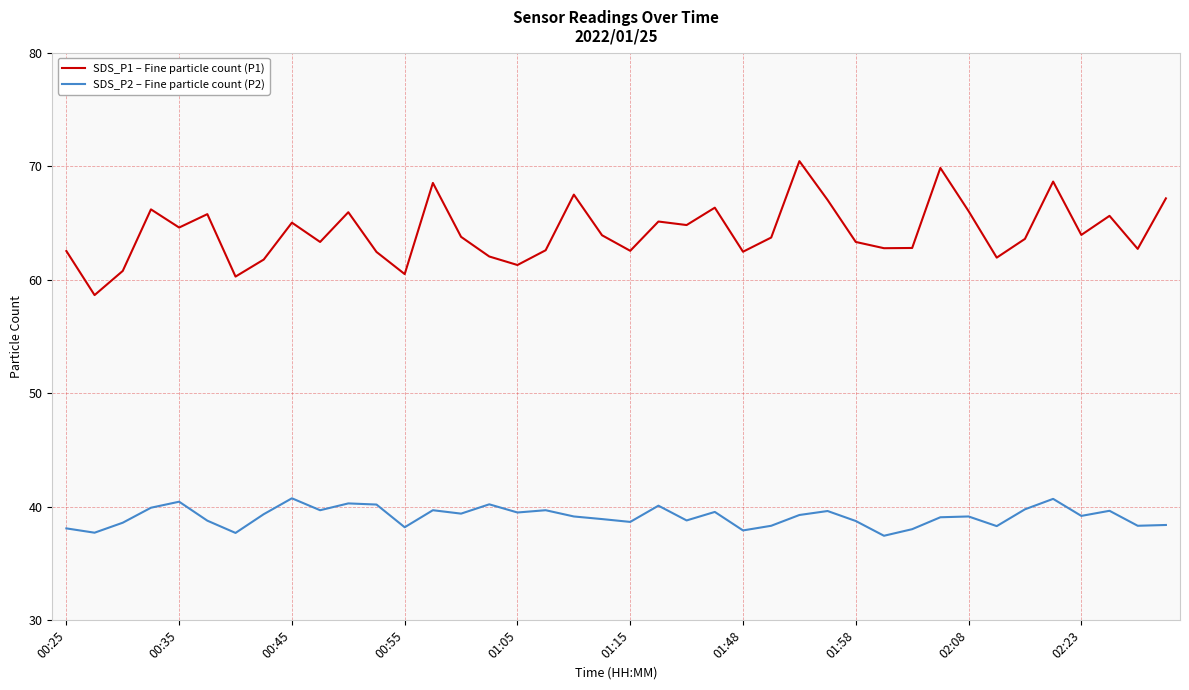

What is the highest value of the SDS_P1 – Fine particle count (P1) series?

70.5